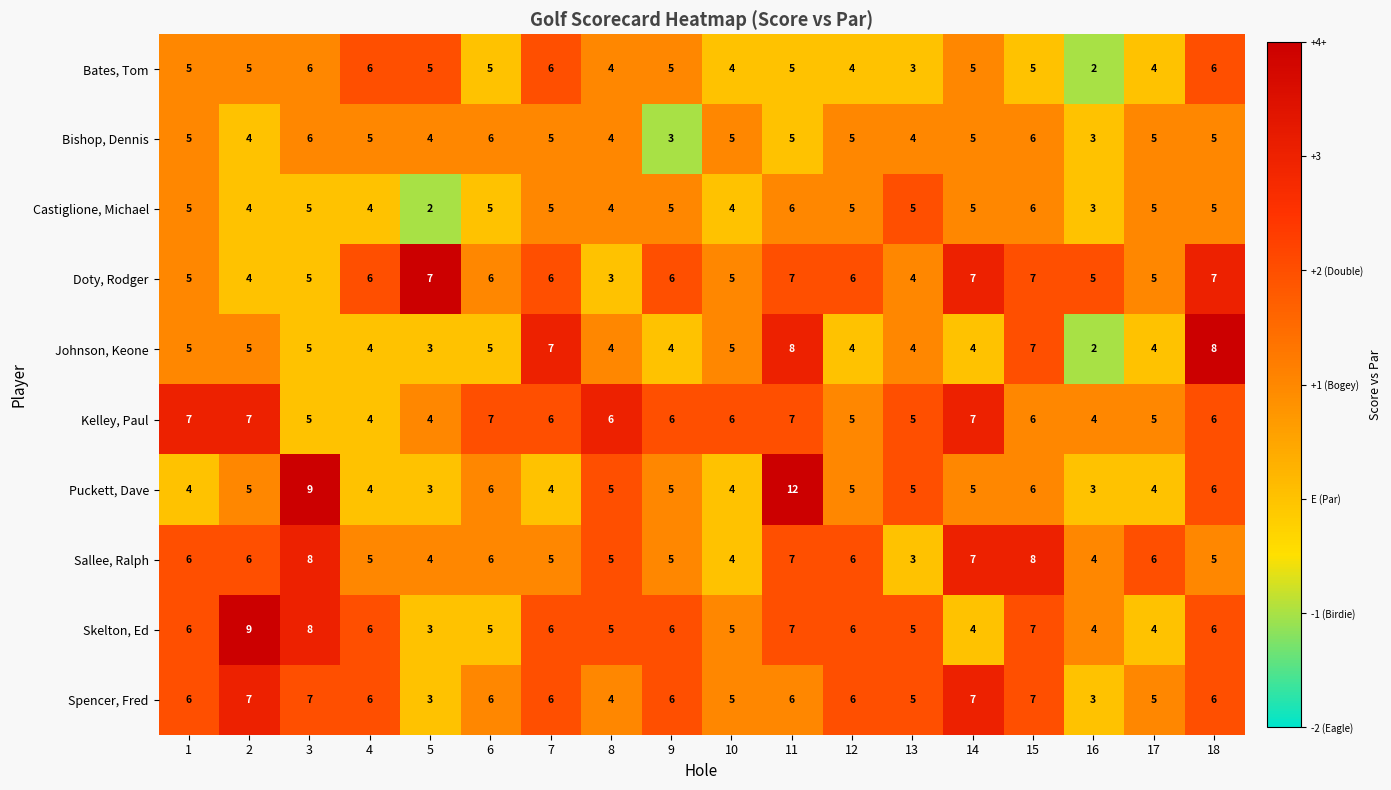

What is the greatest value displayed?

12